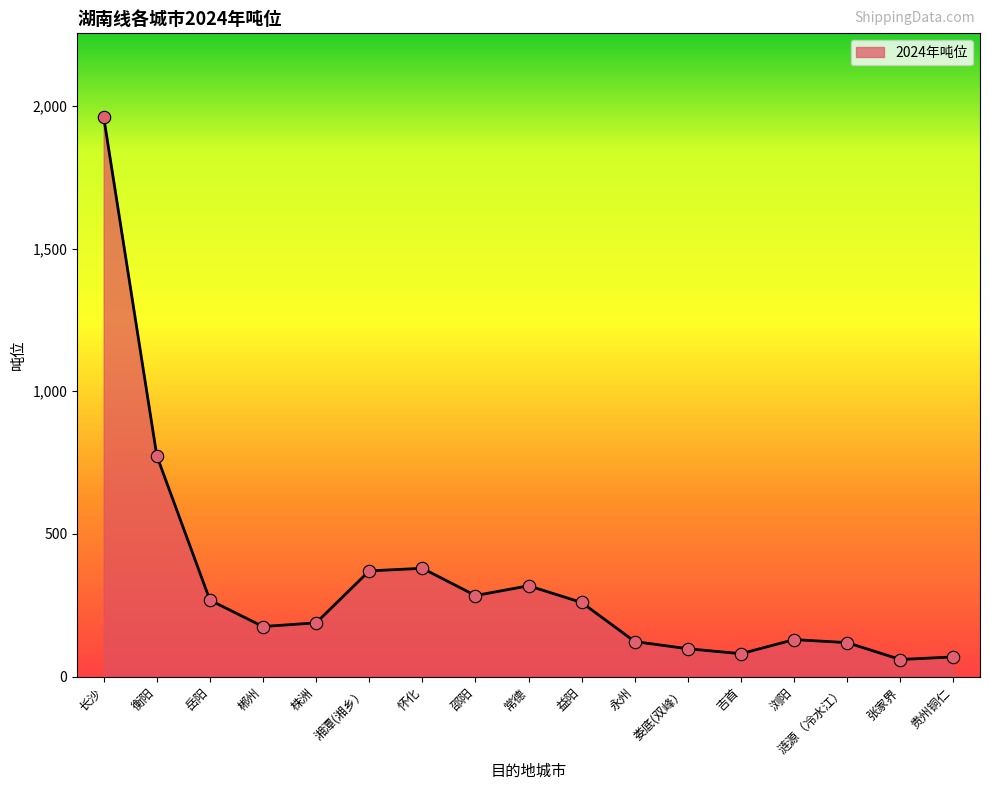

What is the change in value from 郴州 to 邵阳?

+108.6